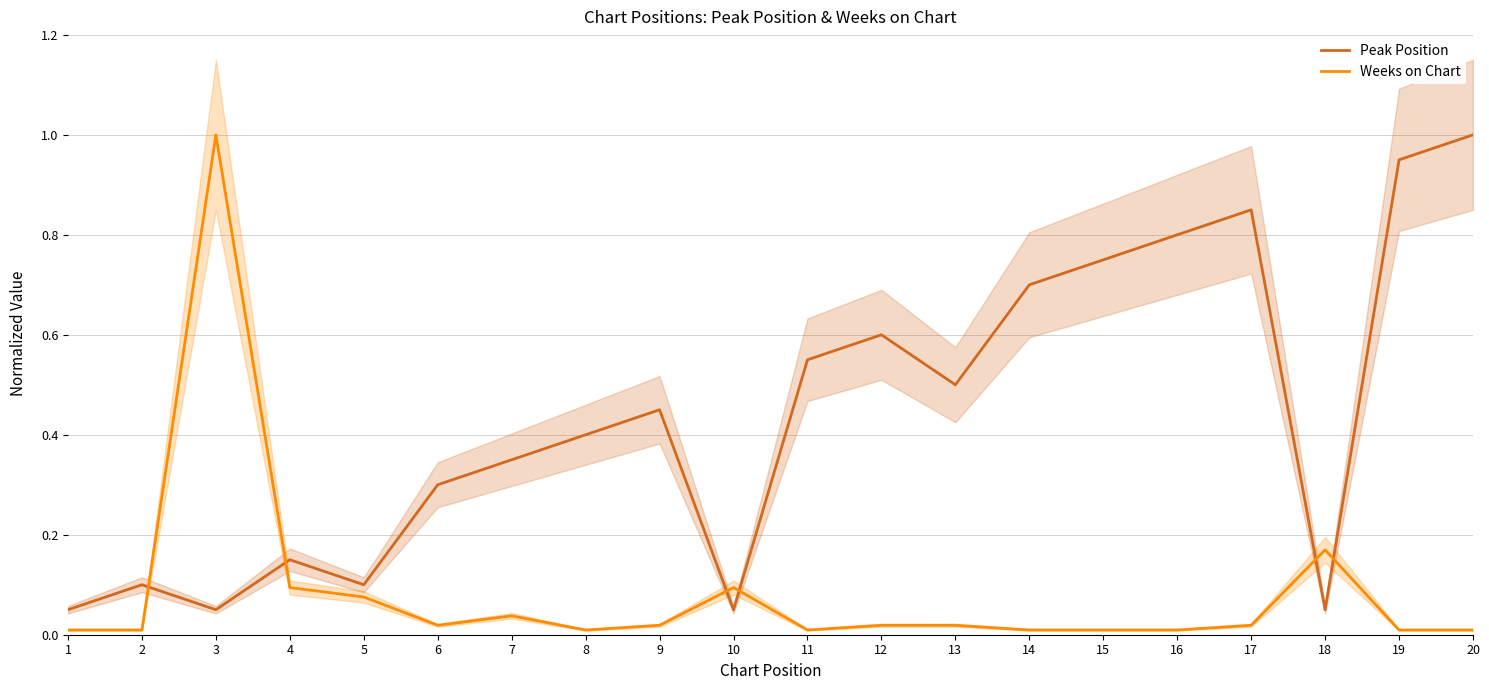

How many lines are shown in the chart?

2